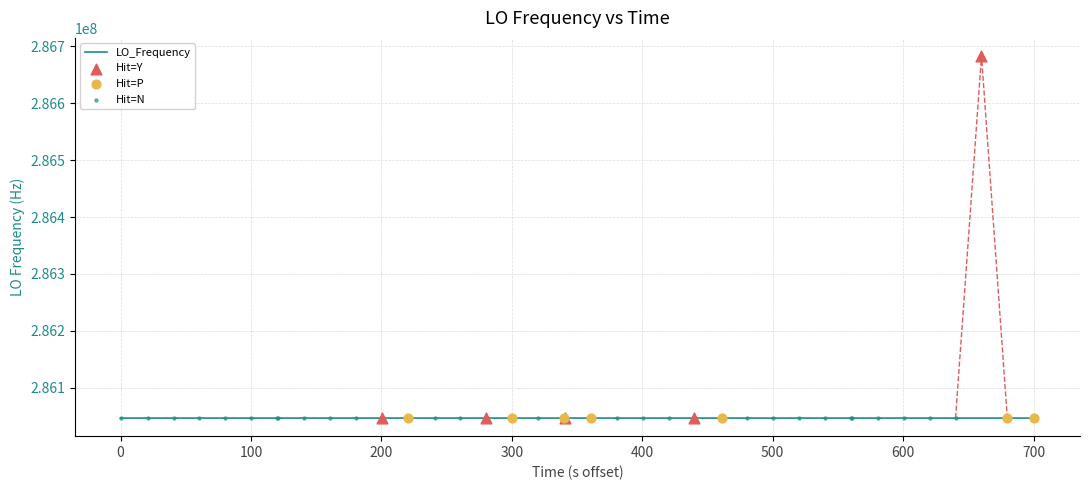

What is the change in value from 1 to 37?

+3.1